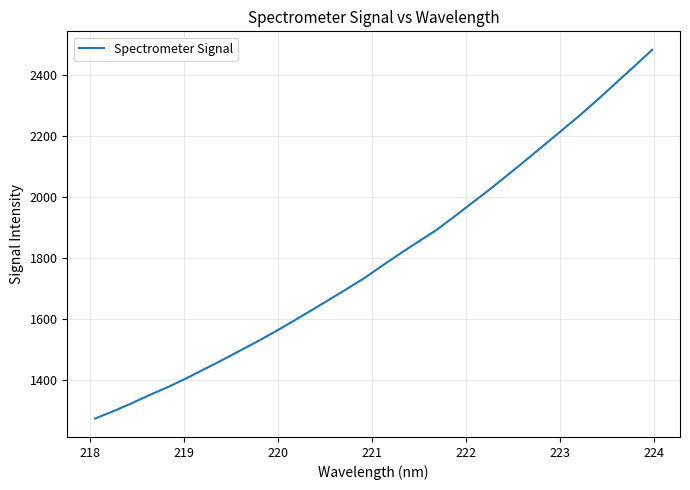

What is the greatest value displayed?

2483.3